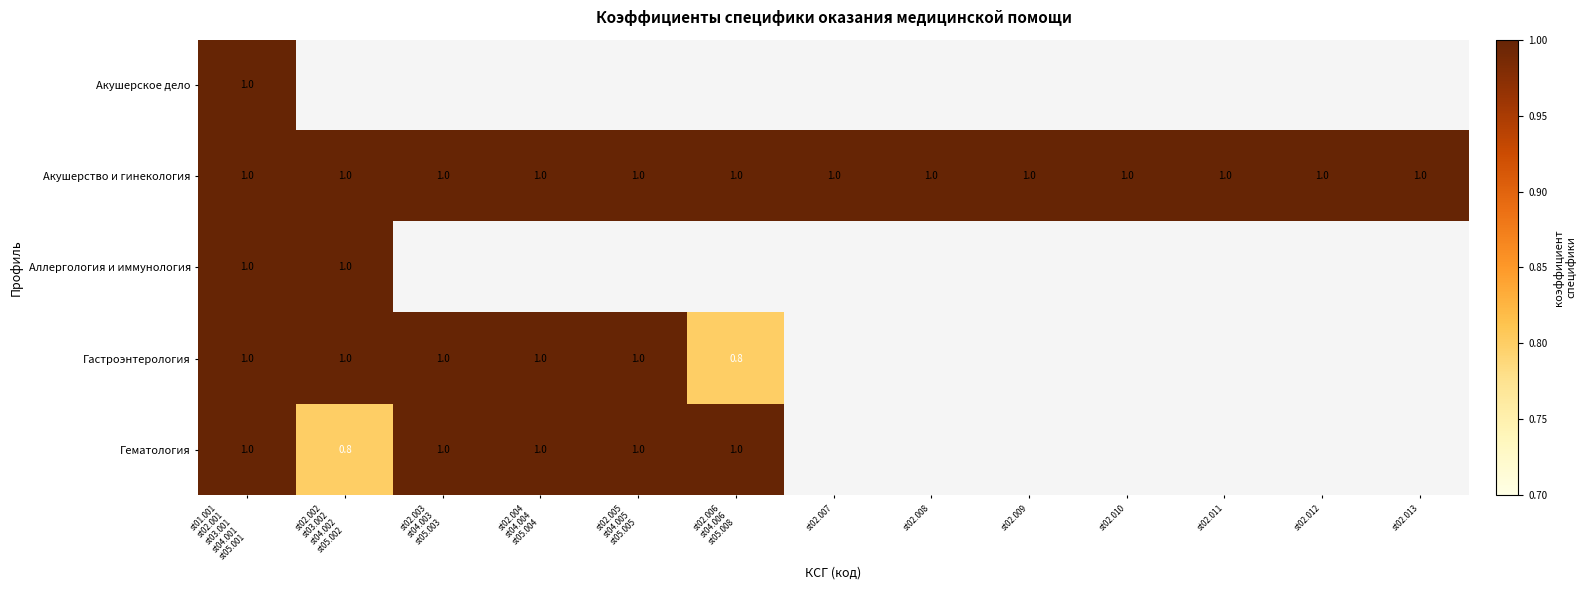

What value does the Акушерство и гинекология series have at st02.012?

1.0